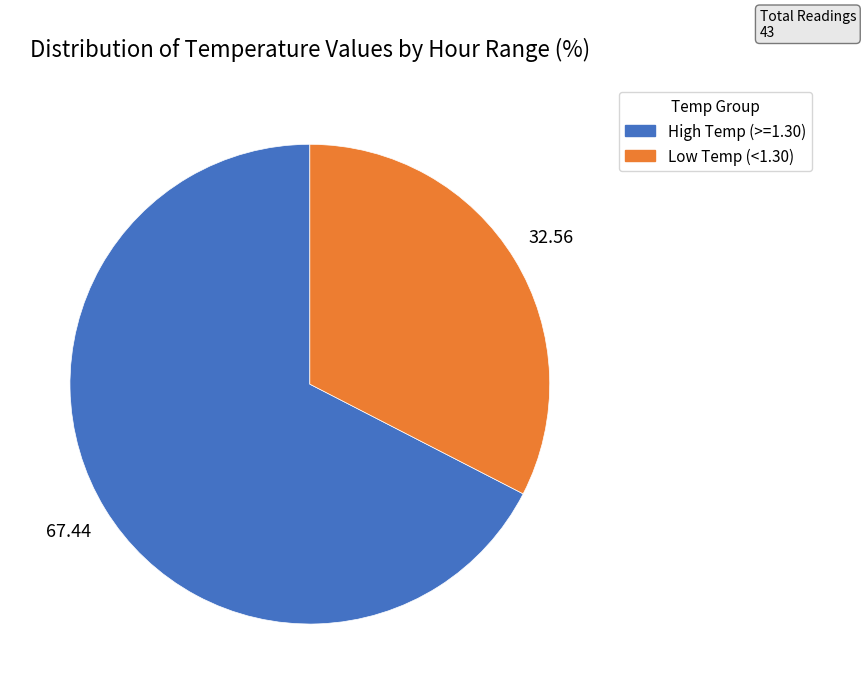

Is there a majority slice in this chart?

Yes